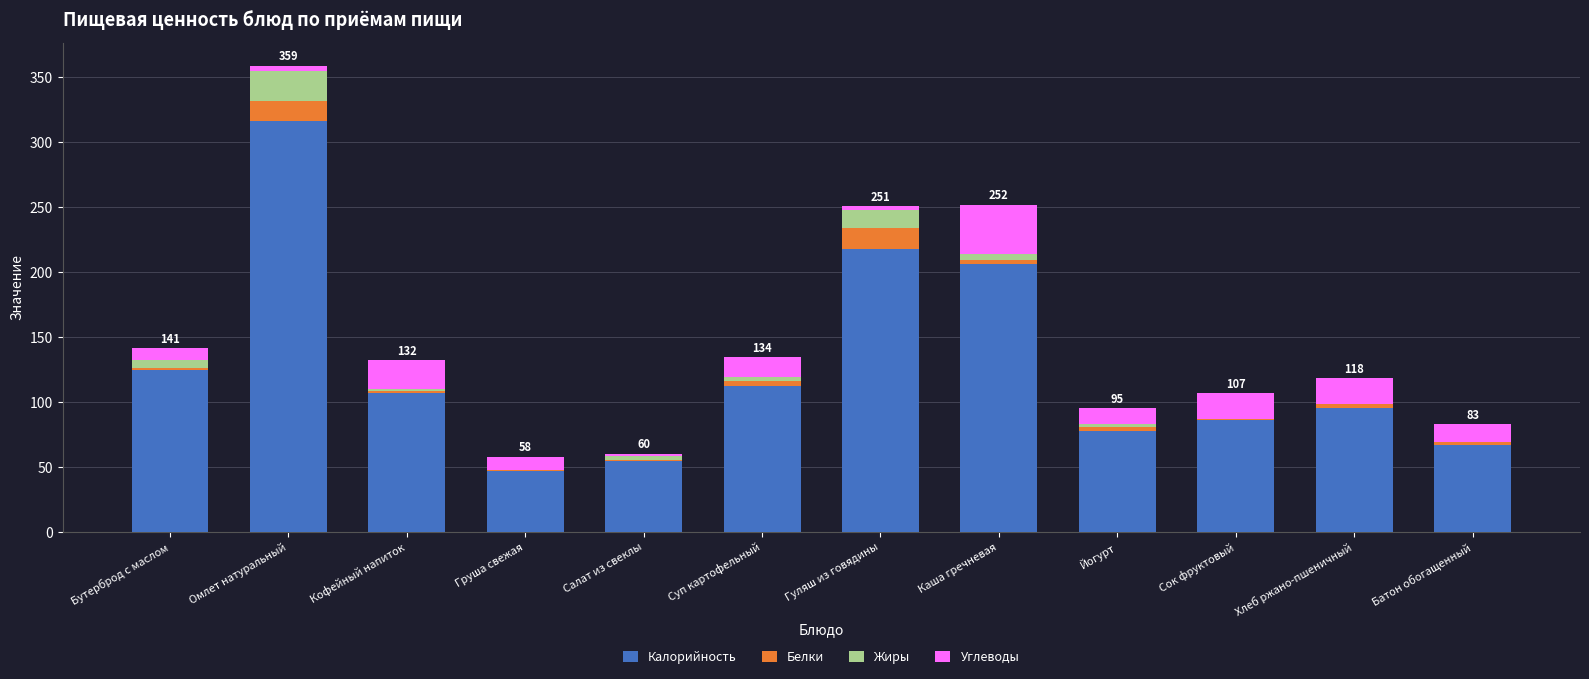

At which label is Калорийность closest to 181?

Каша гречневая